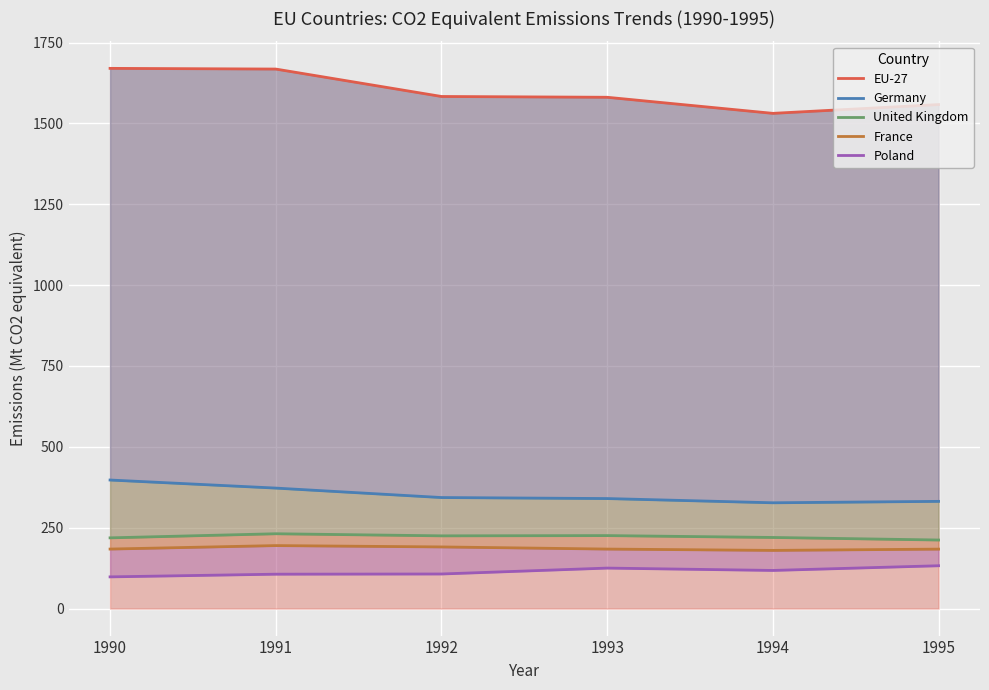

True or false: EU-27 and France intersect in this chart.

False